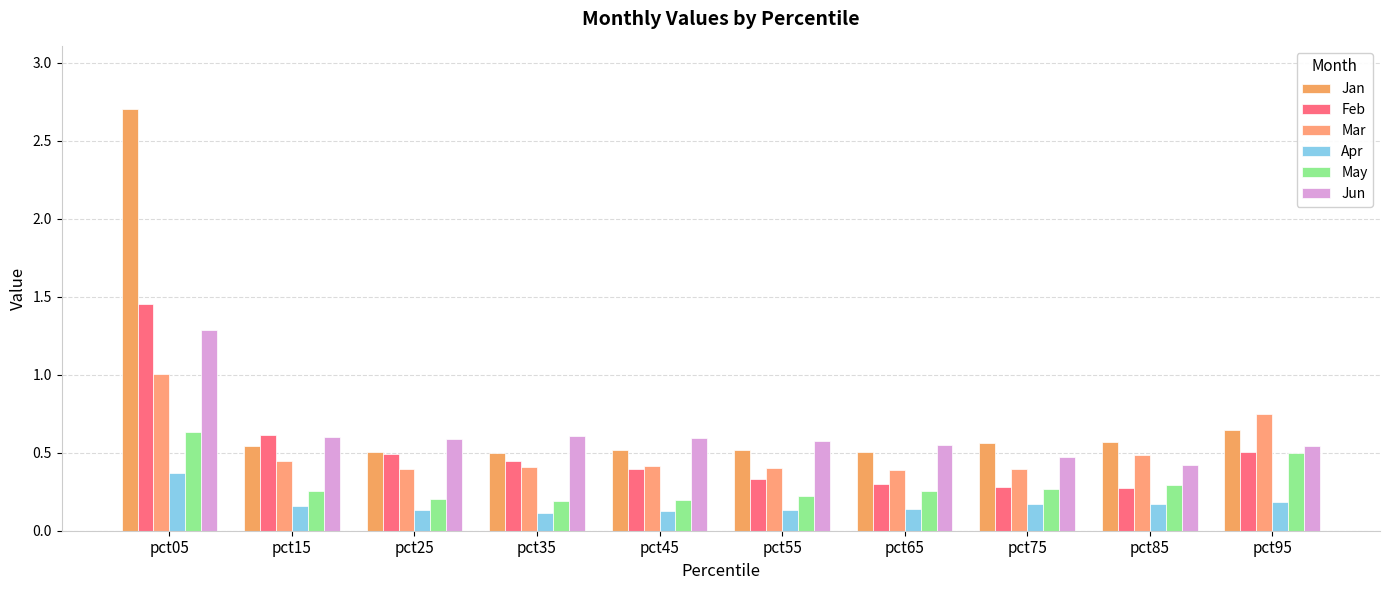

True or false: Apr has a value of 0.2 at pct65.

False